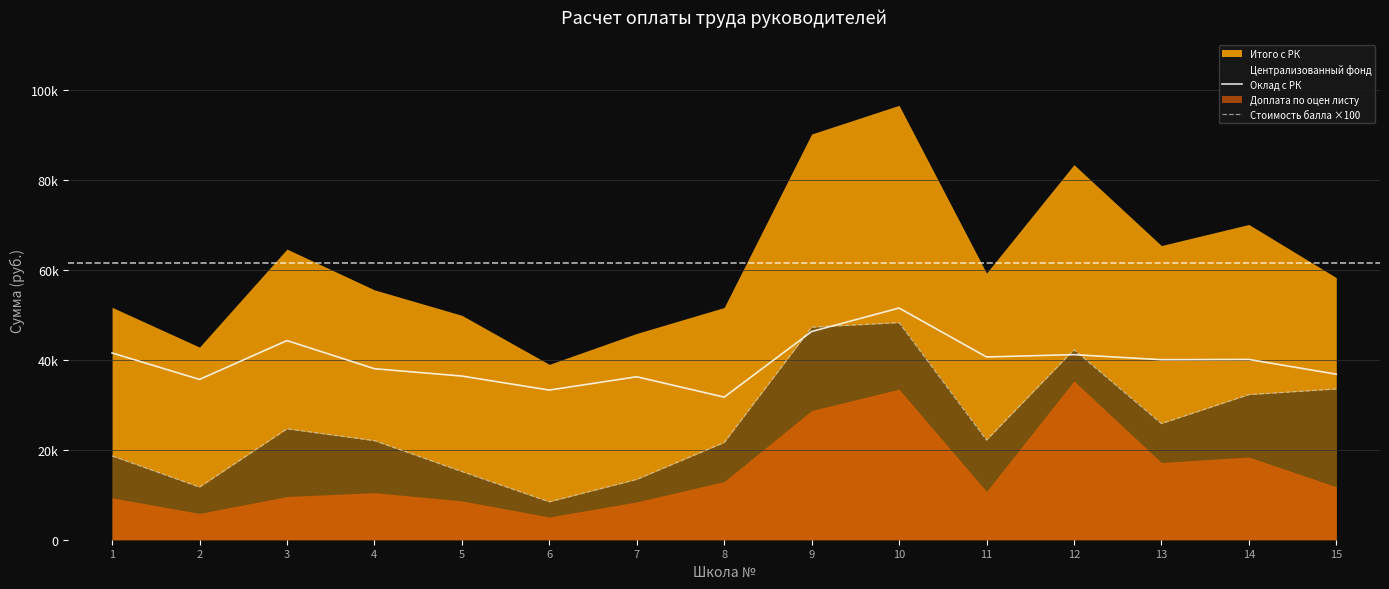

At how many categories does at least one series exceed 21315?

15